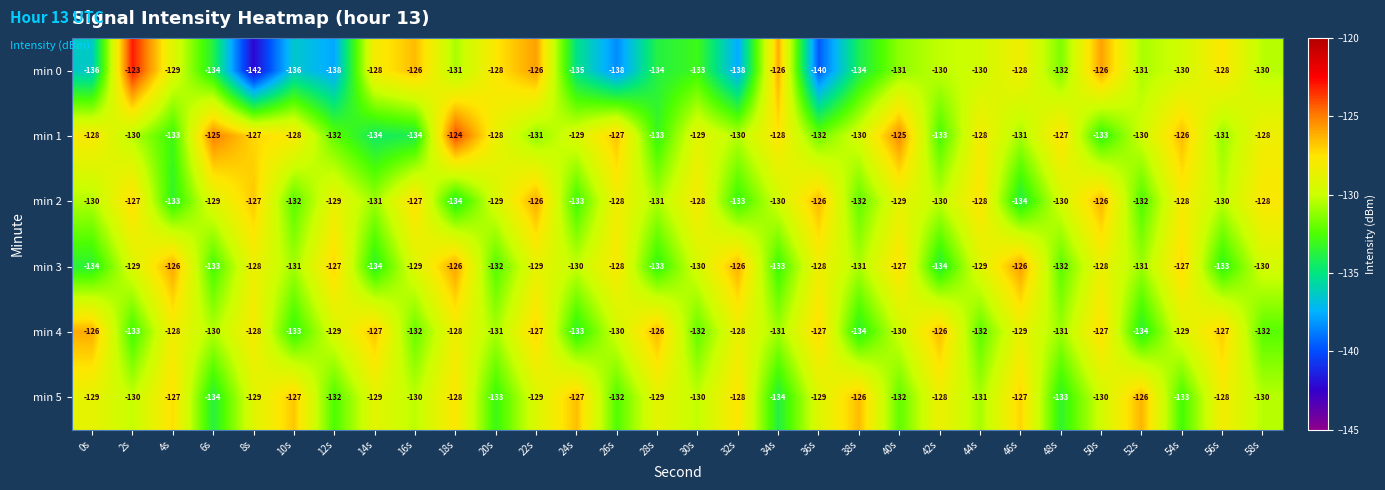

The min 0 series shows -130 at 42s. True or false?

True